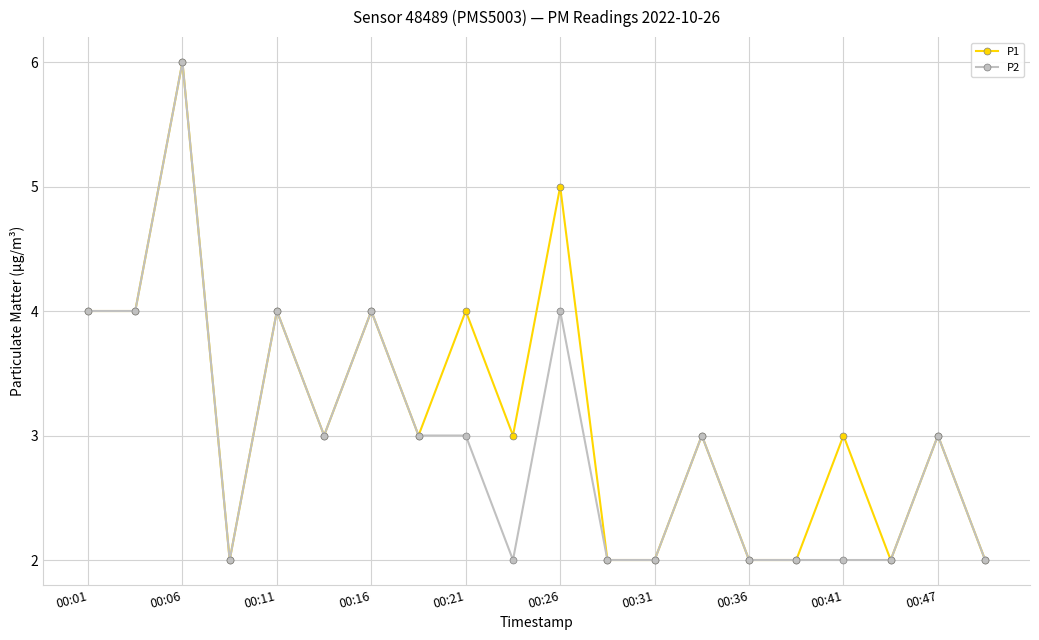

Which series has the largest total across all categories?

P1